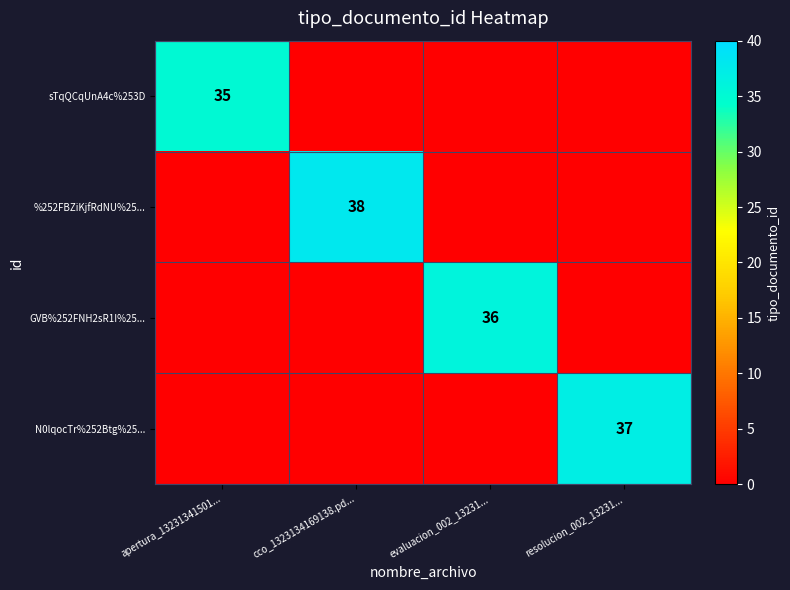

The N0lqocTr%252Btg%25... series shows -19 at evaluacion_002_13231.... True or false?

False